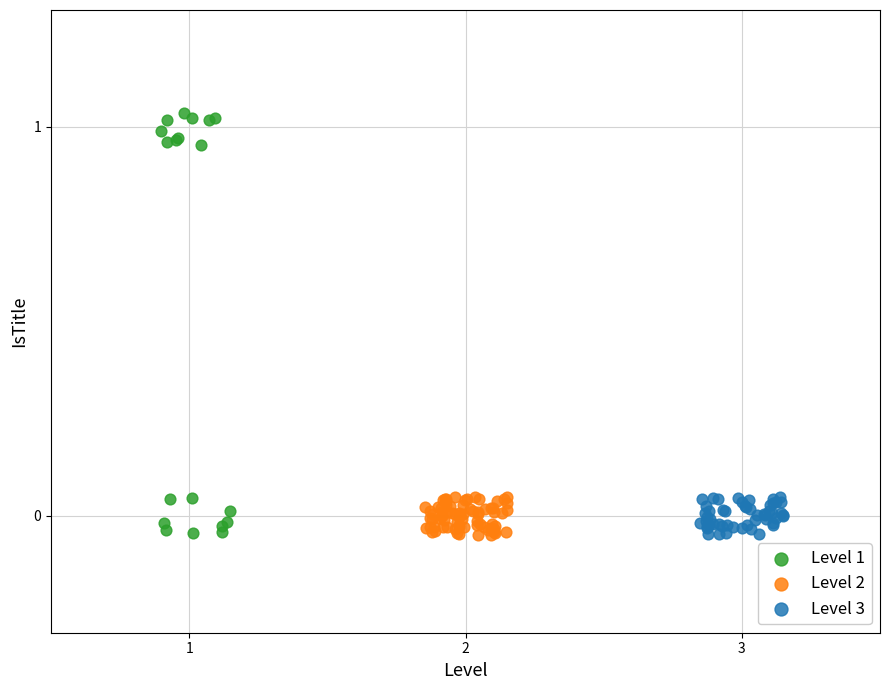

Which series contains the highest Y value?

Level 1